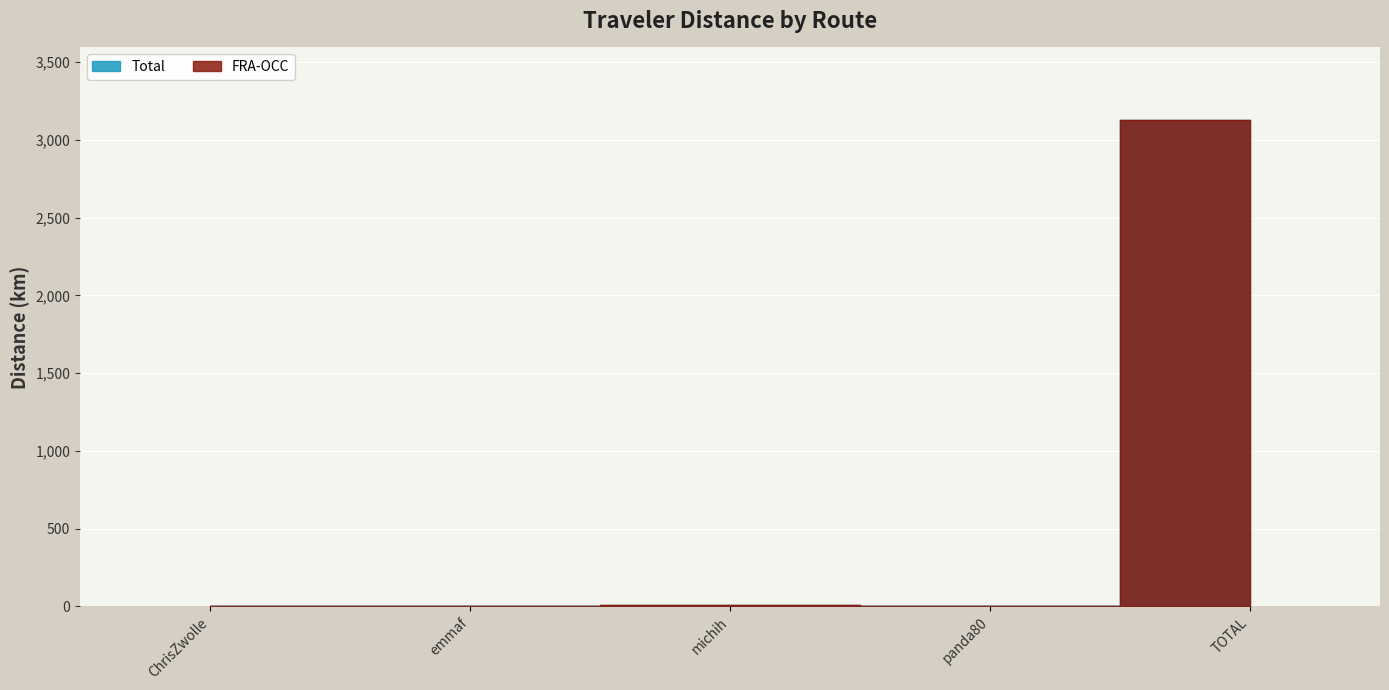

Is it true that Total equals 1.9 at panda80?

True